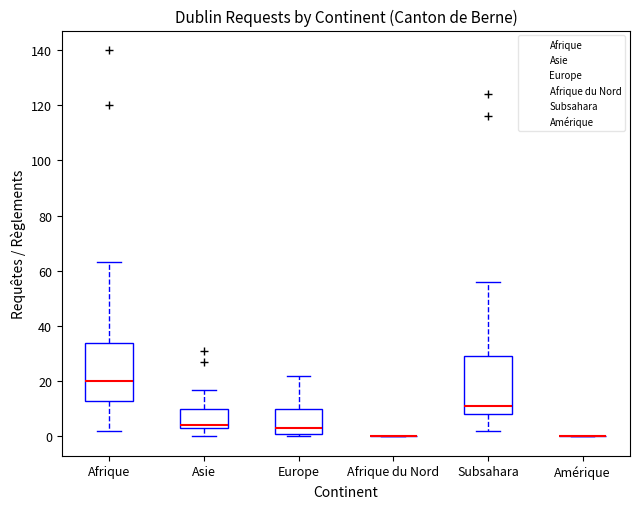

Where is the upper edge of the box for Europe on the y-axis? The values are not printed on the chart, so give them approximately, as read against the axis.

10